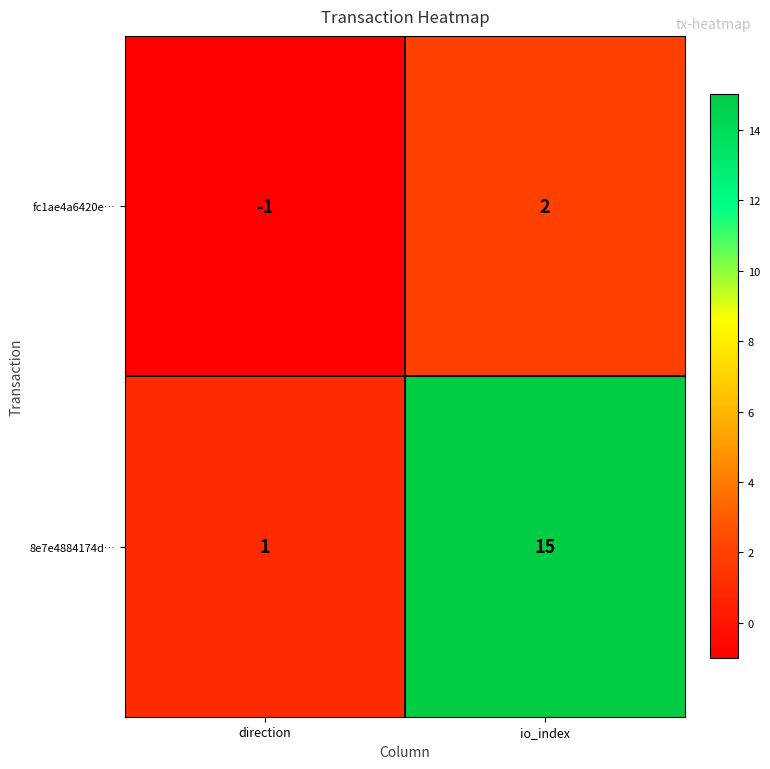

Which series changed the most between direction and io_index?

8e7e4884174d…